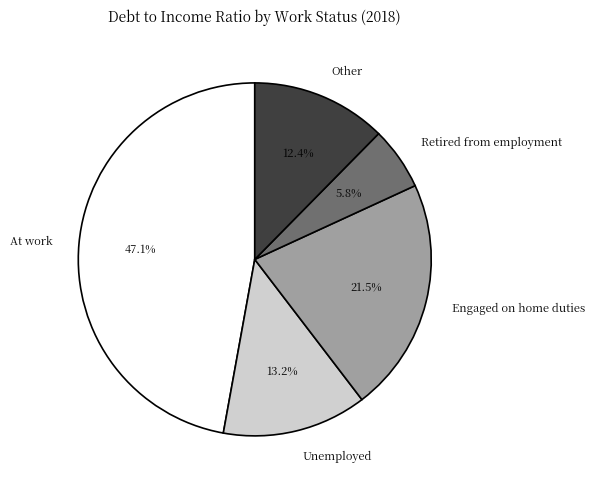

How many segments does this pie chart have?

5